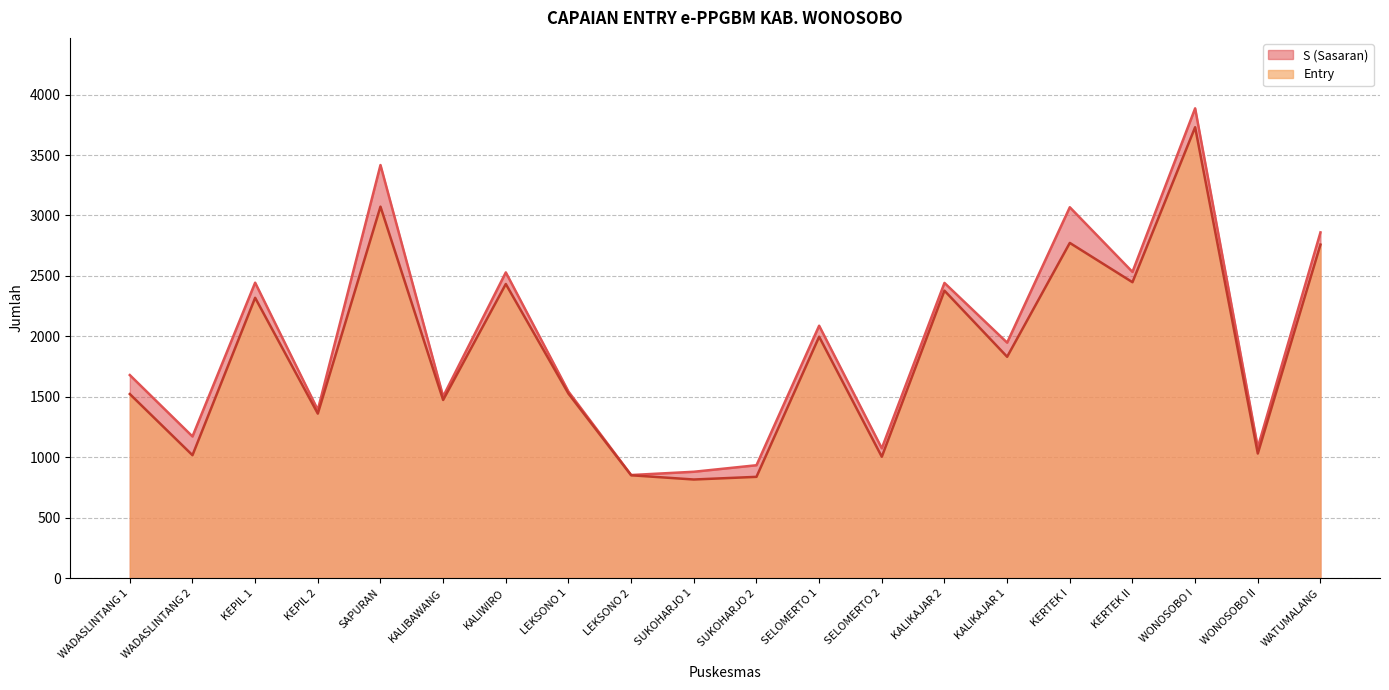

Reading right to left, transcribe all the data shown in this chart.

S (Sasaran): 2860	1082	3886	2533	3068	1948	2442	1074	2088	934	880	853	1543	2529	1503	3417	1392	2444	1172	1680
Entry: 2759	1031	3730	2448	2773	1831	2378	1004	1997	838	816	851	1526	2433	1474	3073	1361	2319	1017	1523